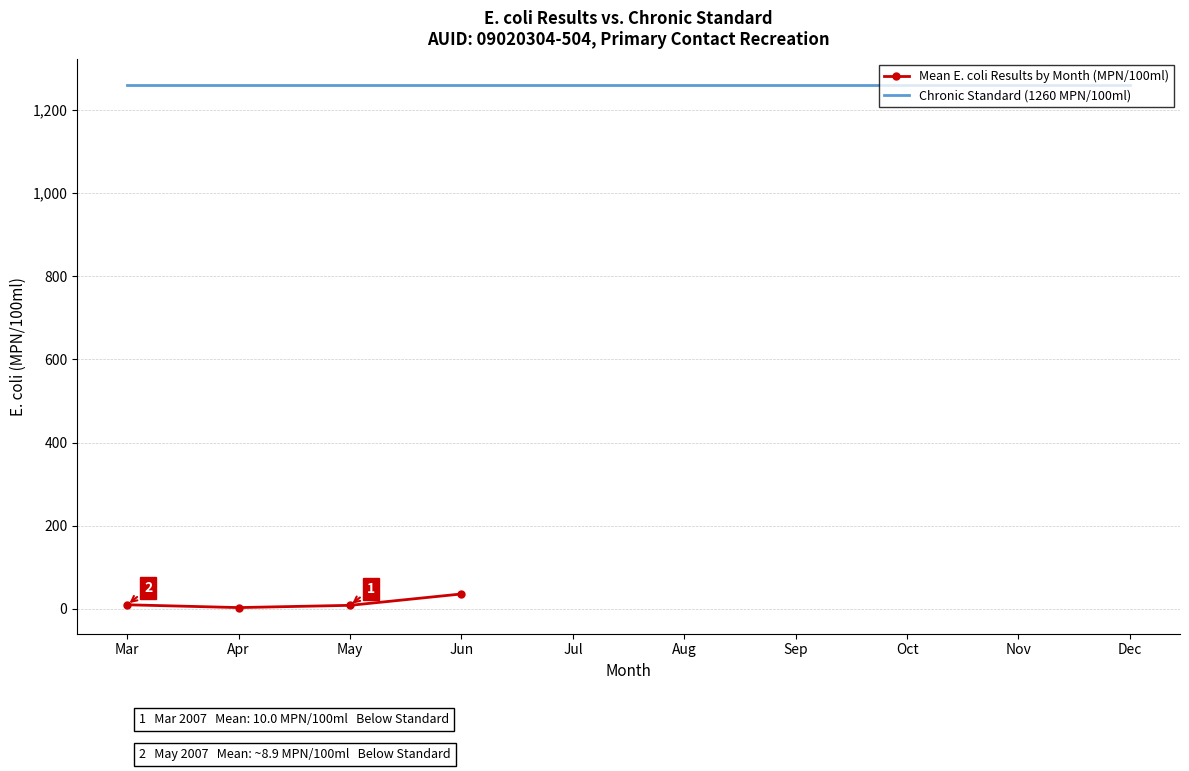

True or false: Mean E. coli Results by Month (MPN/100ml) and Chronic Standard (1260 MPN/100ml) cross at least once.

False